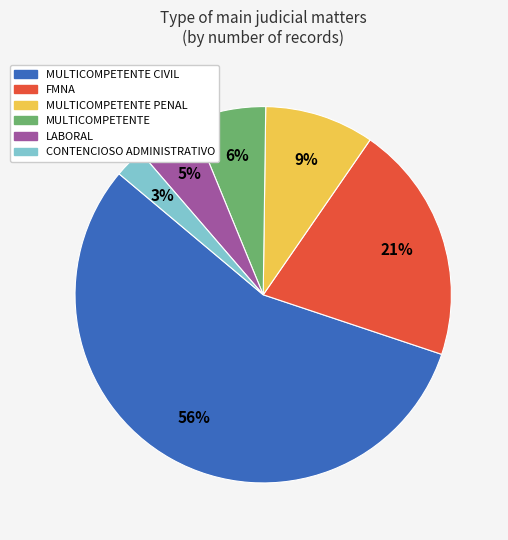

Is there any slice that represents more than half of the pie?

Yes